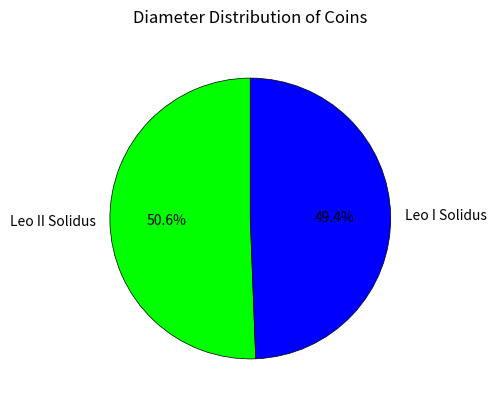

Is there a majority slice in this chart?

Yes